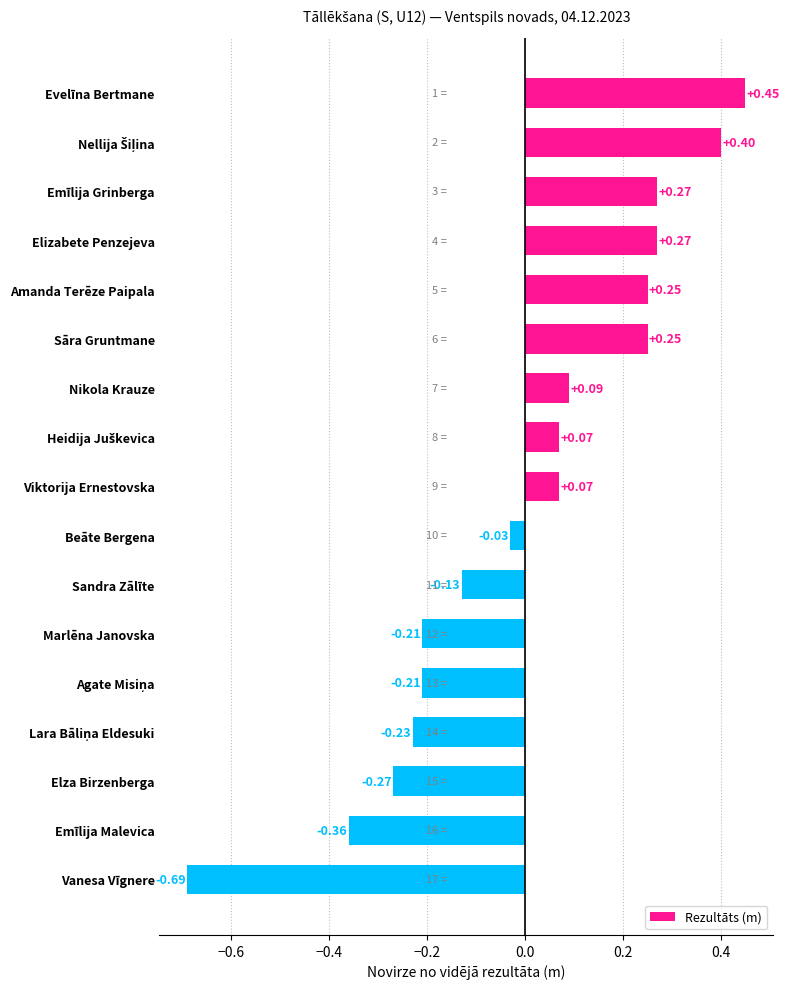

At which category does the chart reach its peak across all series?

Evelīna Bertmane